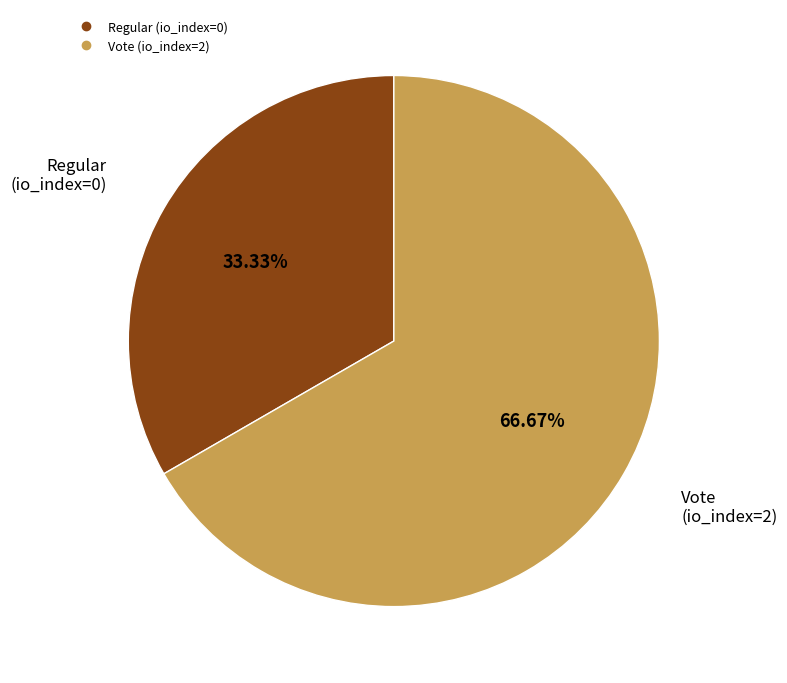

Which has a higher value, Vote (io_index=2) or Regular (io_index=0)?

Vote (io_index=2)